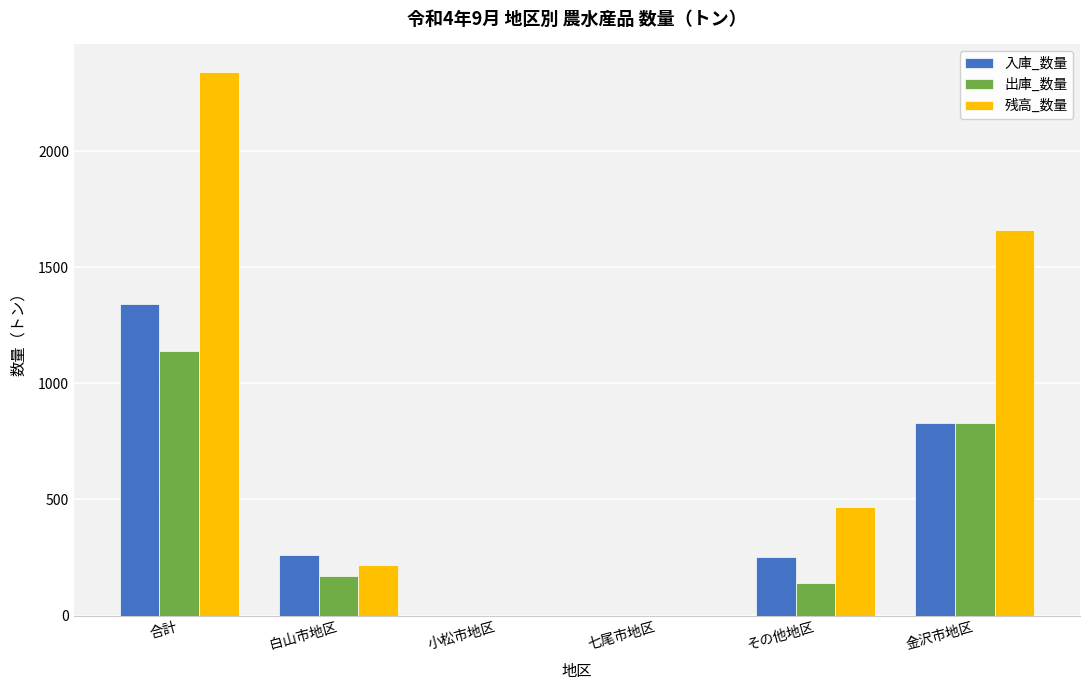

What is the total value across all series at その他地区?

858